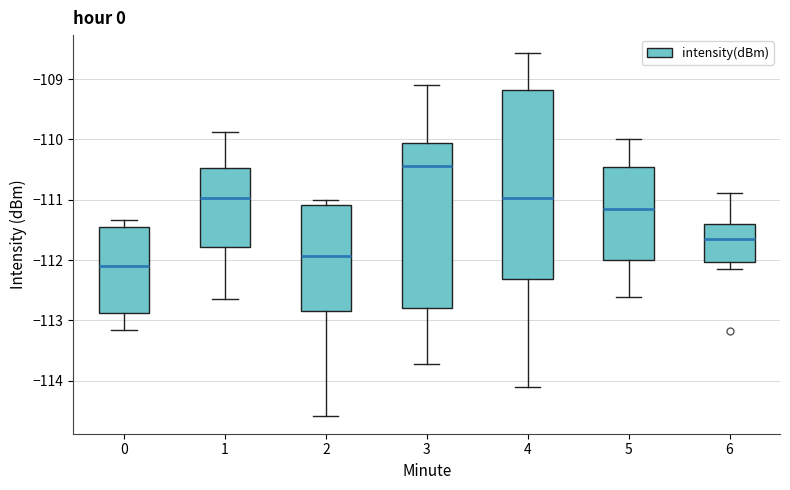

Where does the median line of the box at x = 0 sit on the y-axis? The values are not printed on the chart, so give them approximately, as read against the axis.

-112.1